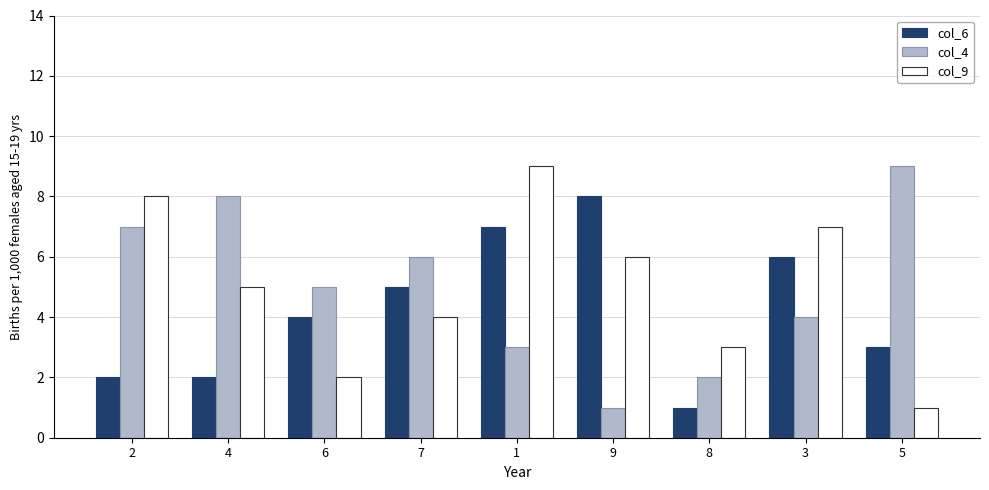

What is the approximate value of col_6 at 8?

1